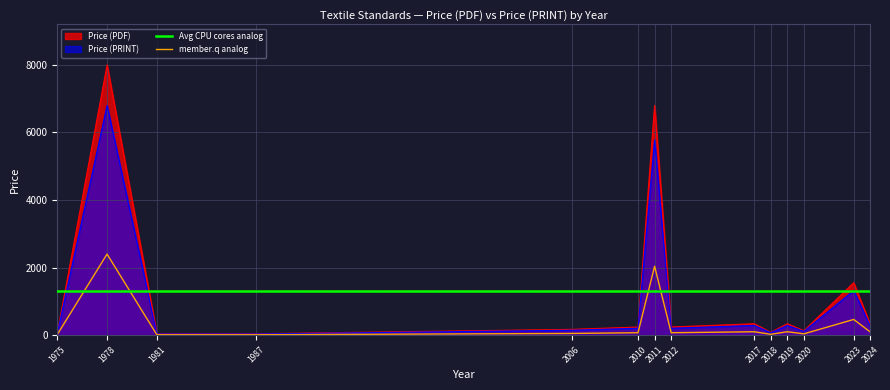

How many lines are shown in the chart?

4